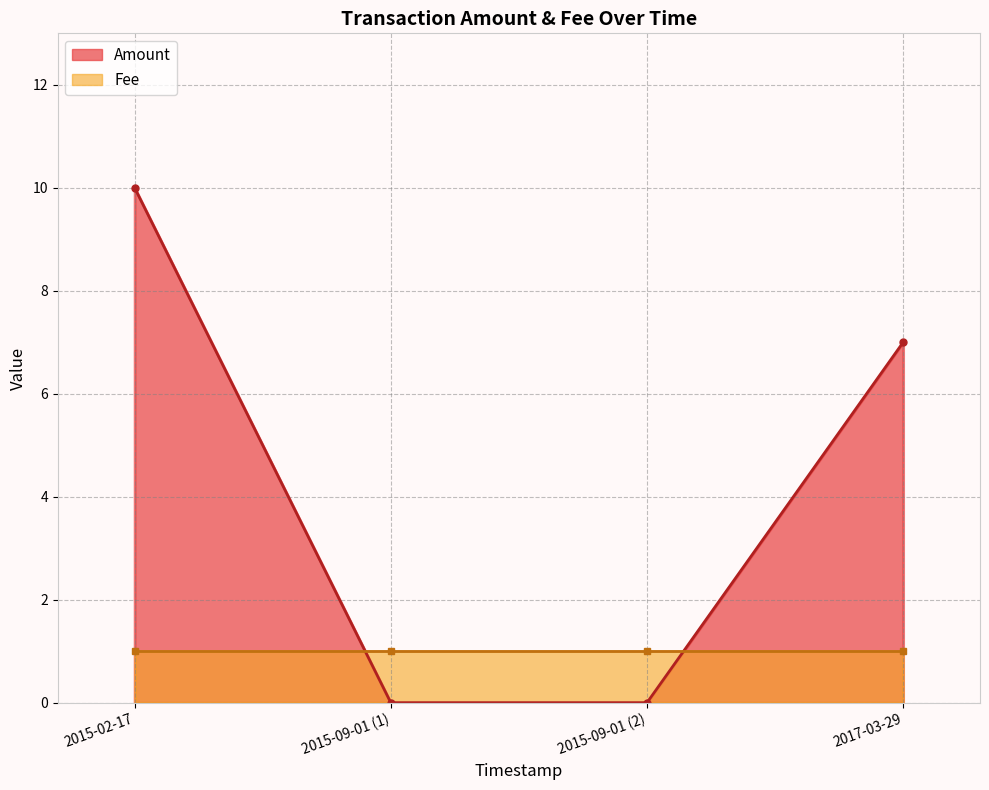

List the series in order of their peak value, highest first.

Amount, Fee